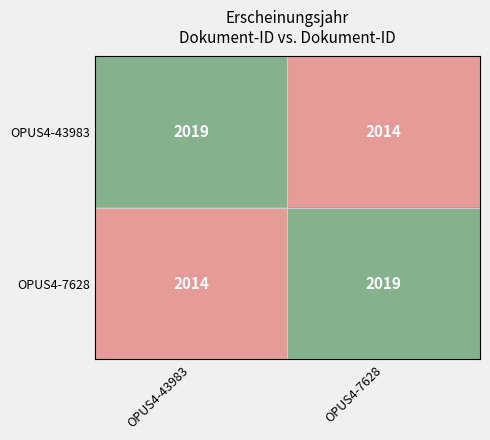

Reading right to left, transcribe all the data shown in this chart.

OPUS4-43983: OPUS4-7628=2014	OPUS4-43983=2019
OPUS4-7628: OPUS4-7628=2019	OPUS4-43983=2014